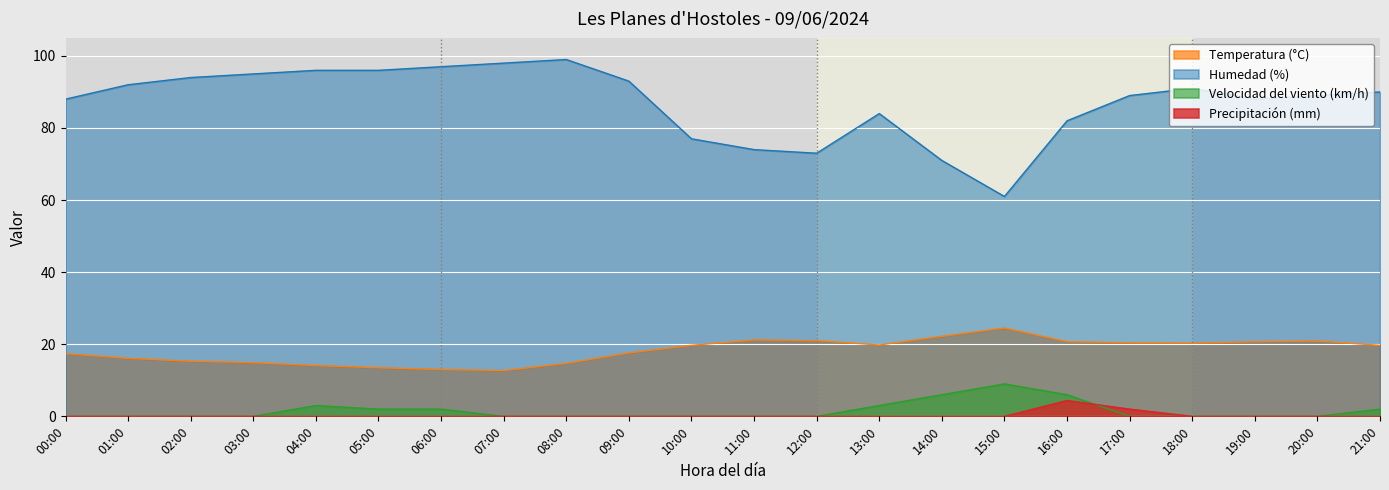

At which label does Temperatura (°C) first exceed 19?

10:00